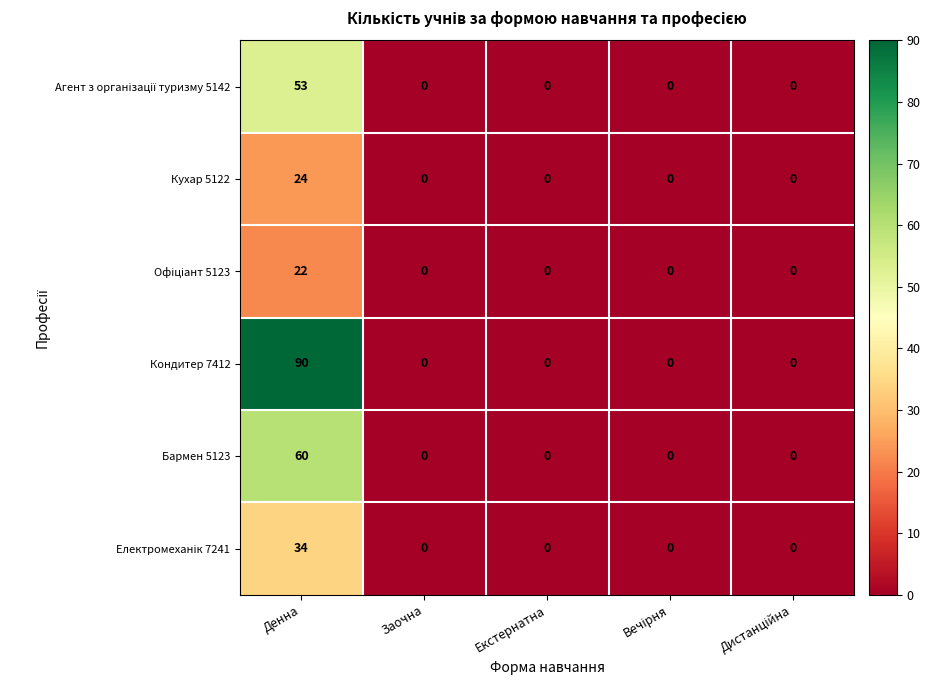

At which category is the sum across all series the highest?

Денна